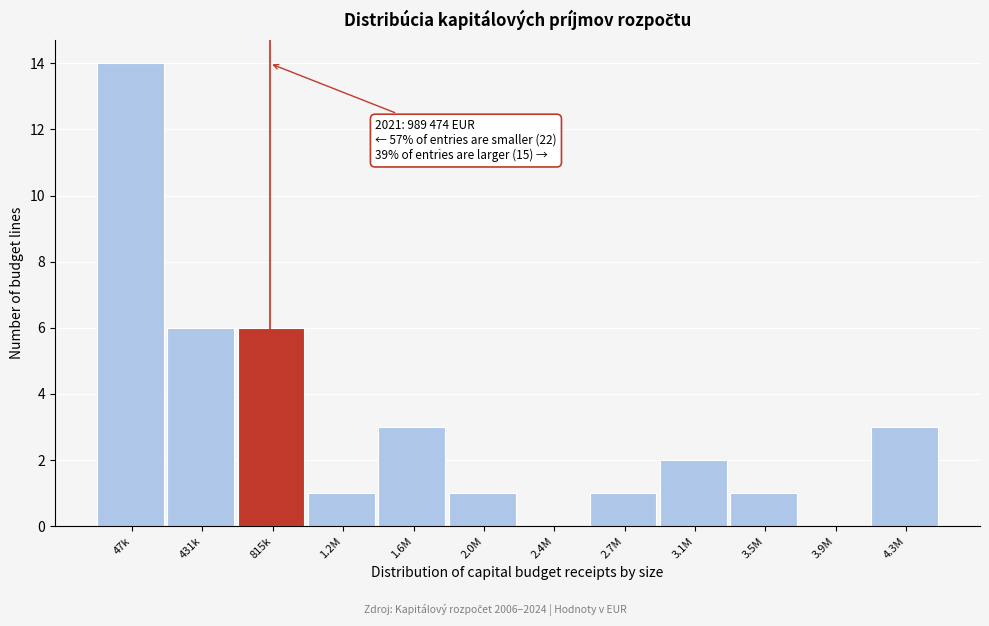

Reading right to left, extract all data points from this chart.

4.3M=3	3.9M=0	3.5M=1	3.1M=2	2.7M=1	2.4M=0	2.0M=1	1.6M=3	1.2M=1	815k=6	431k=6	47k=14